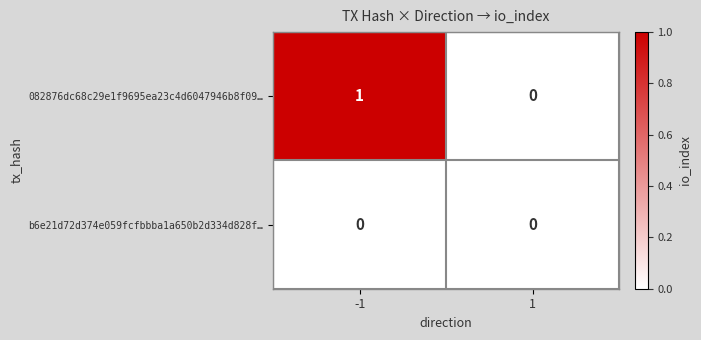

Is it true that b6e21d72d374e059fcfbbba1a650b2d334d828f… equals 0 at -1?

True